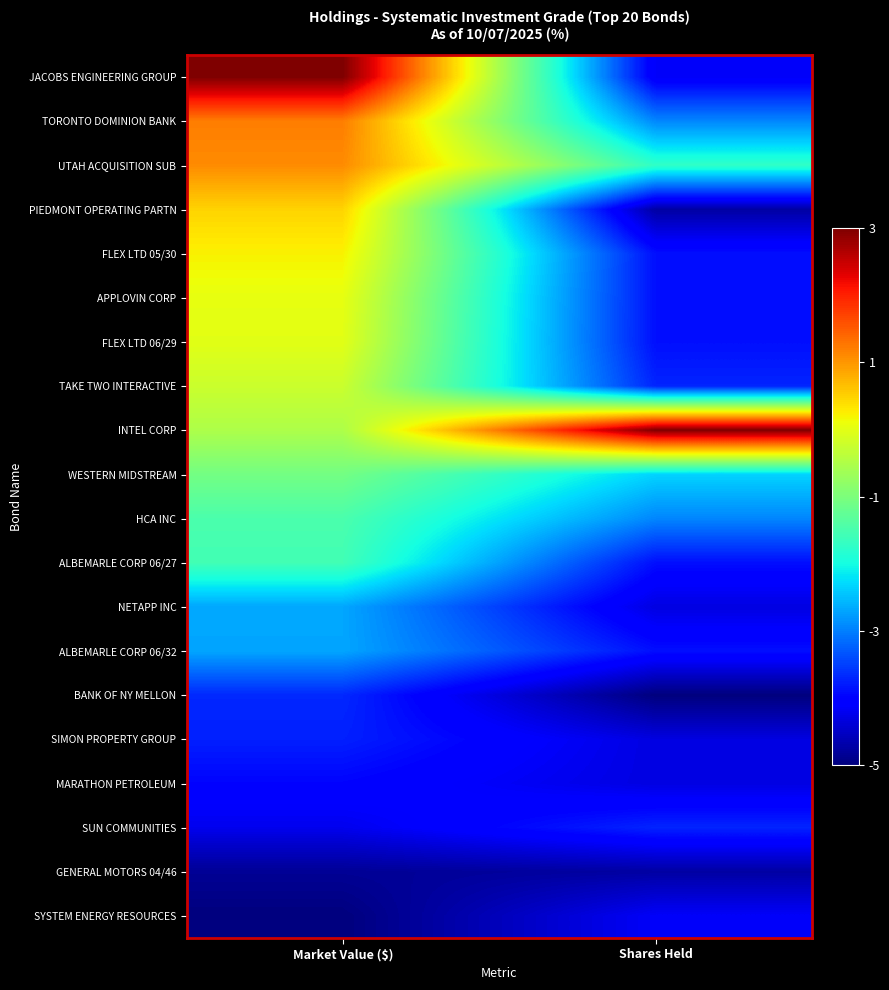

Reading left to right, list all the values displayed in this chart.

JACOBS ENGINEERING GROUP: Market Value ($)=3.0	Shares Held=-4.1
TORONTO DOMINION BANK: Market Value ($)=1.2	Shares Held=-2.9
UTAH ACQUISITION SUB: Market Value ($)=1.1	Shares Held=-1.7
PIEDMONT OPERATING PARTN: Market Value ($)=0.5	Shares Held=-4.7
FLEX LTD 05/30: Market Value ($)=0.2	Shares Held=-3.9
APPLOVIN CORP: Market Value ($)=0.0	Shares Held=-3.9
FLEX LTD 06/29: Market Value ($)=-0.0	Shares Held=-3.9
TAKE TWO INTERACTIVE: Market Value ($)=-0.2	Shares Held=-3.7
INTEL CORP: Market Value ($)=-0.5	Shares Held=3.0
WESTERN MIDSTREAM: Market Value ($)=-1.1	Shares Held=-2.3
HCA INC: Market Value ($)=-1.5	Shares Held=-2.9
ALBEMARLE CORP 06/27: Market Value ($)=-1.6	Shares Held=-3.9
NETAPP INC: Market Value ($)=-2.7	Shares Held=-4.3
ALBEMARLE CORP 06/32: Market Value ($)=-2.7	Shares Held=-3.9
BANK OF NY MELLON: Market Value ($)=-3.7	Shares Held=-5.0
SIMON PROPERTY GROUP: Market Value ($)=-3.7	Shares Held=-4.3
MARATHON PETROLEUM: Market Value ($)=-4.0	Shares Held=-4.3
SUN COMMUNITIES: Market Value ($)=-4.2	Shares Held=-3.7
GENERAL MOTORS 04/46: Market Value ($)=-4.8	Shares Held=-4.7
SYSTEM ENERGY RESOURCES: Market Value ($)=-5.0	Shares Held=-4.1